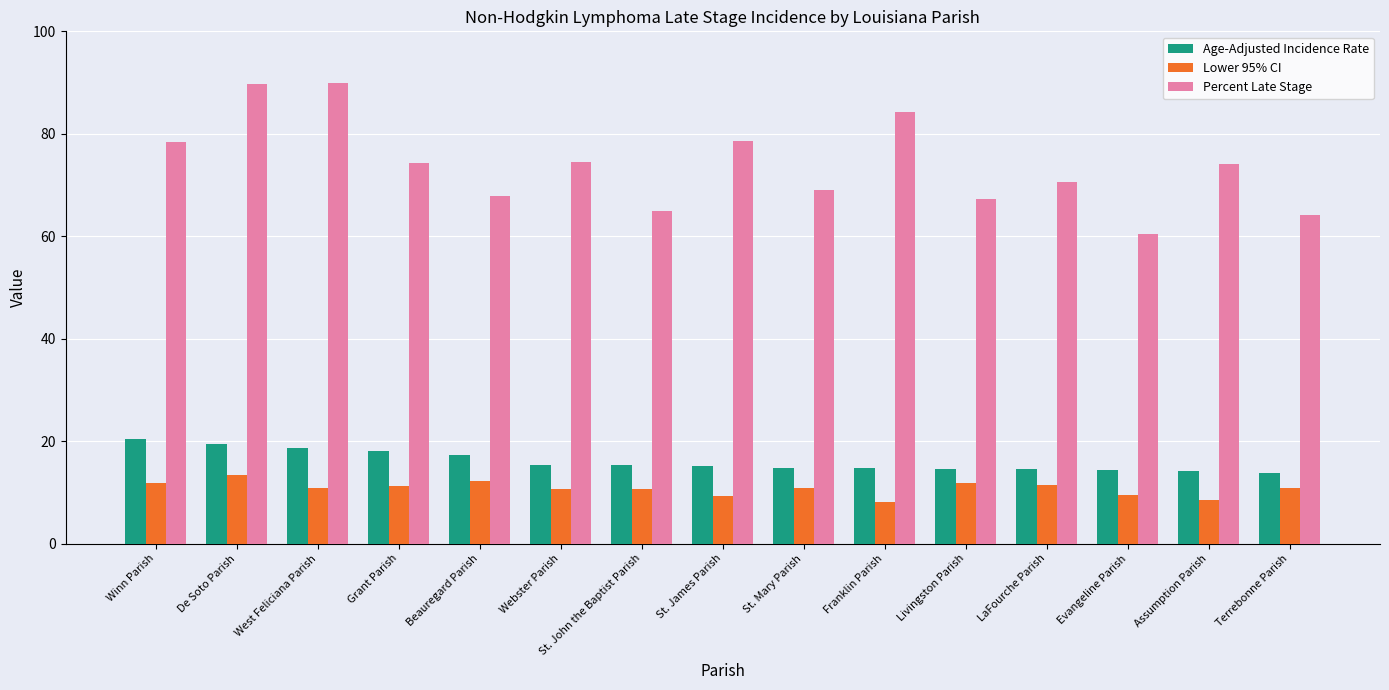

At which label does Lower 95% CI reach its peak?

De Soto Parish